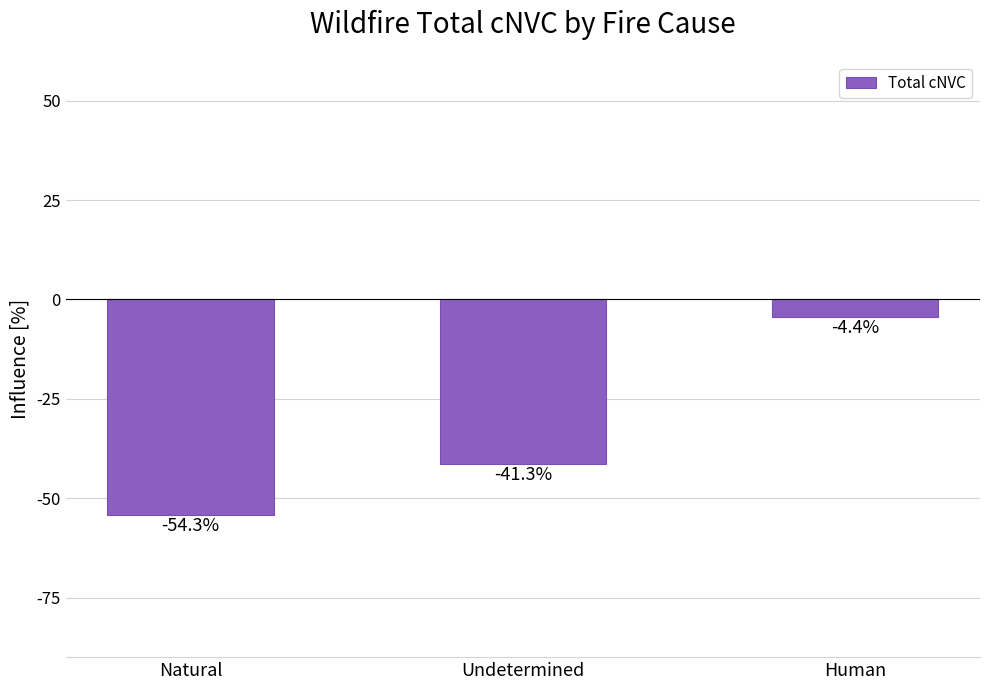

The value at Human is -4.4. True or false?

True